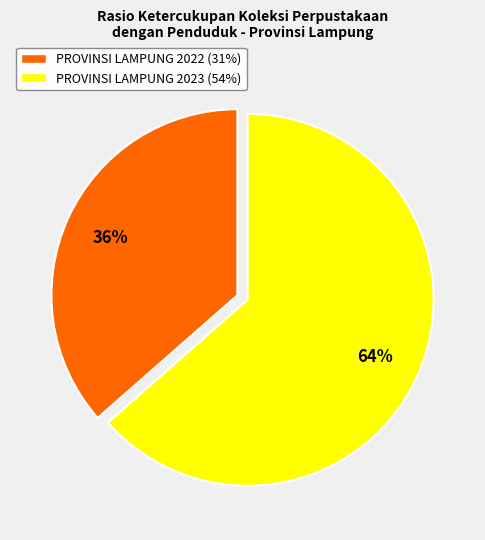

Which slice is the smallest?

PROVINSI LAMPUNG 2022